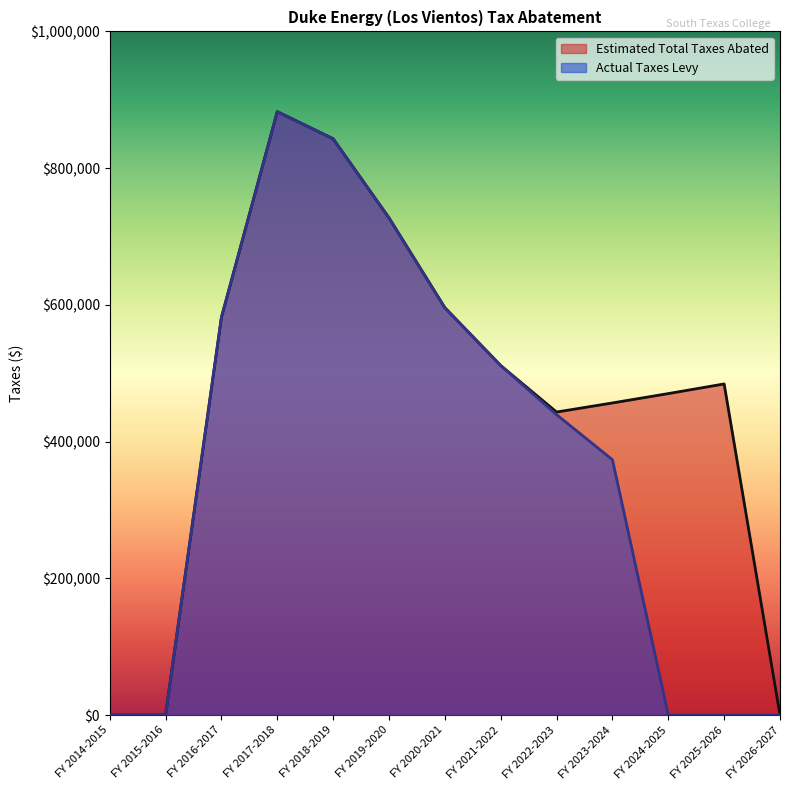

Which series has the largest total across all categories?

Estimated Total Taxes Abated